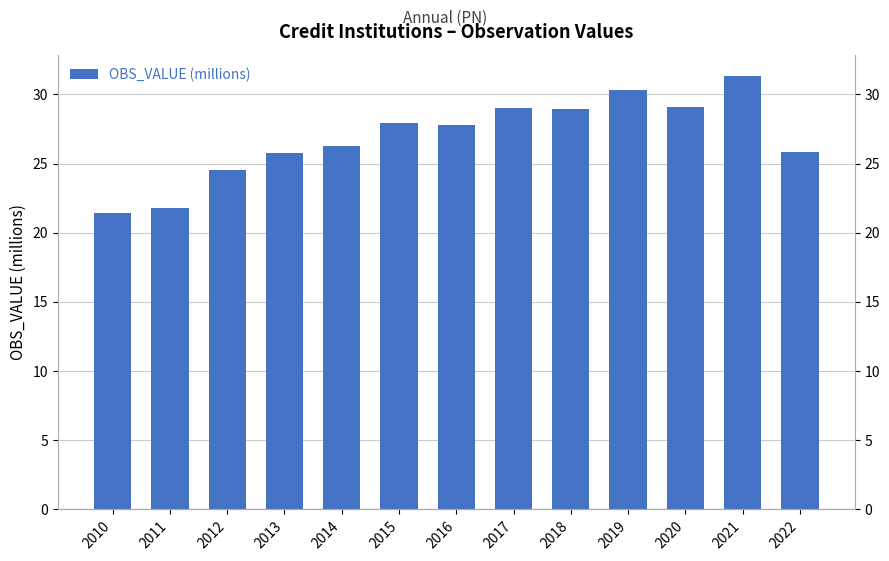

Rank the categories by value from lowest to highest.

2010, 2011, 2012, 2013, 2022, 2014, 2016, 2015, 2018, 2017, 2020, 2019, 2021